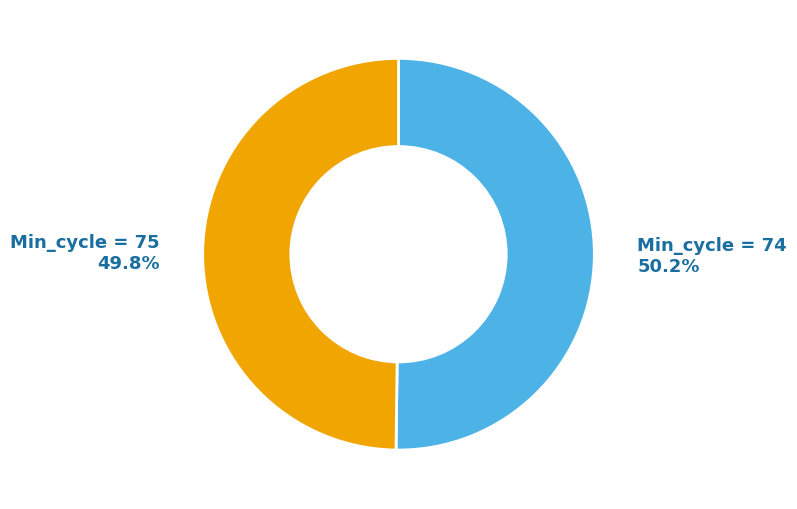

Approximately how many times larger is the value at Min_cycle = 74 compared to Min_cycle = 75?

1.0